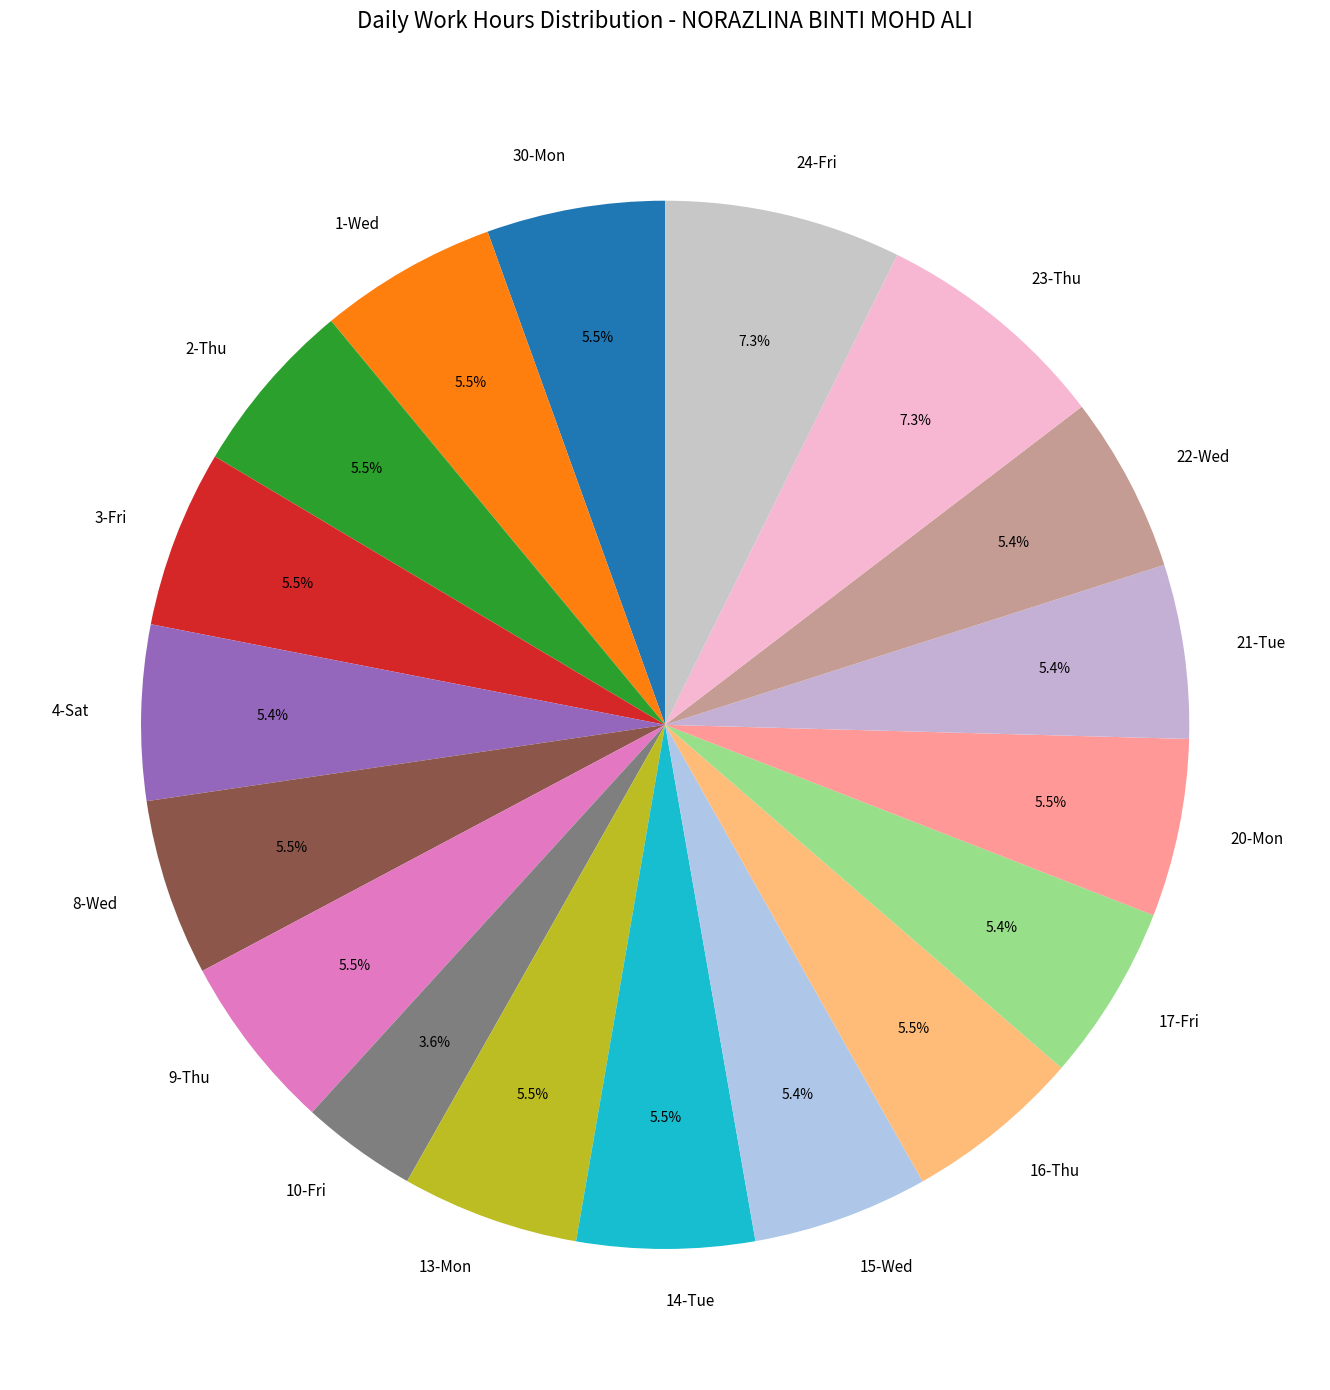

True or false: 9-Thu accounts for 20% of the total.

False